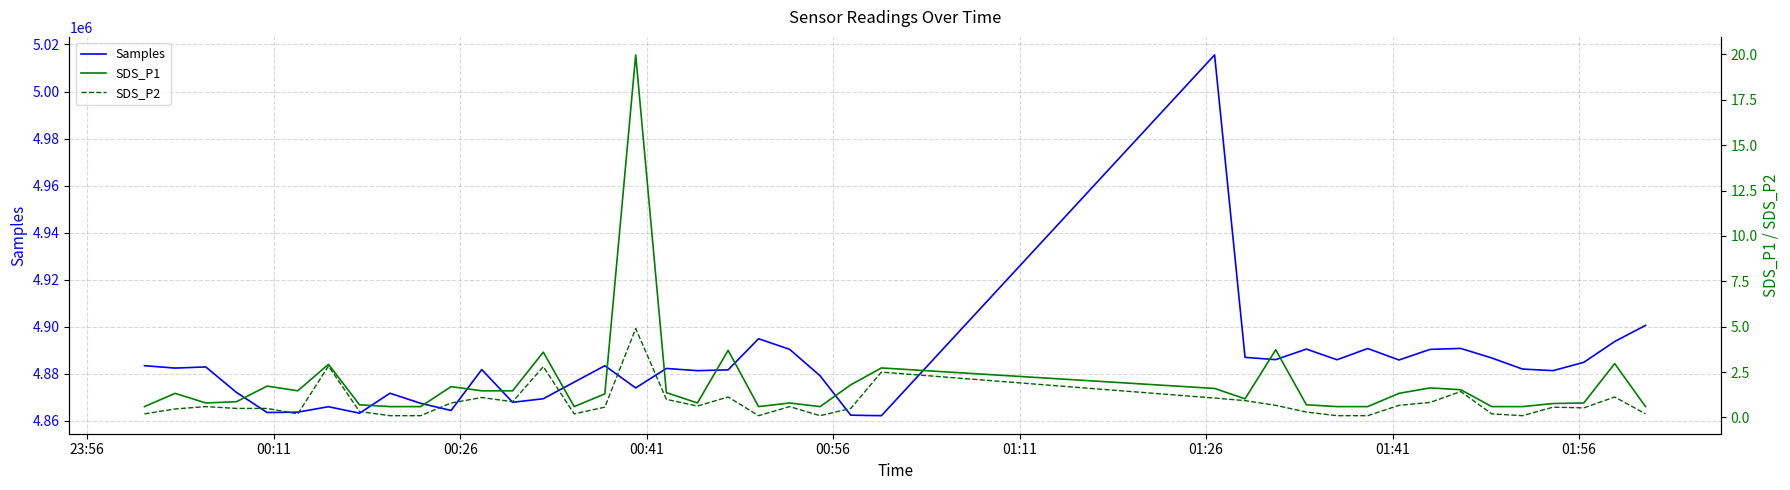

Is this an area chart (filled region under the line)?

No